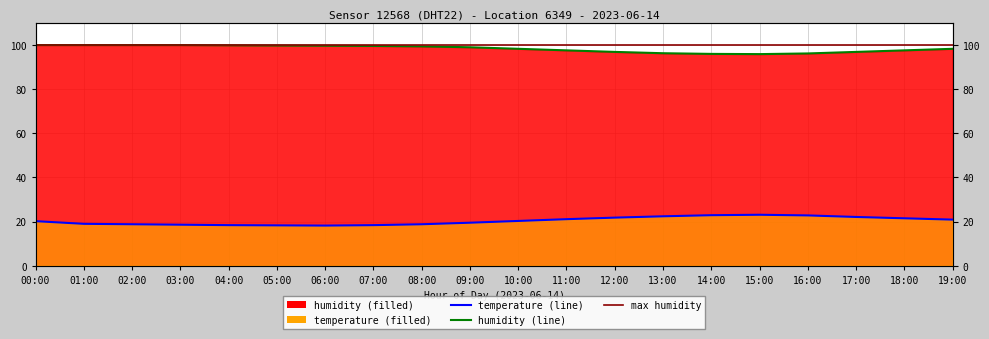

What is the sum of all temperature values?

407.1